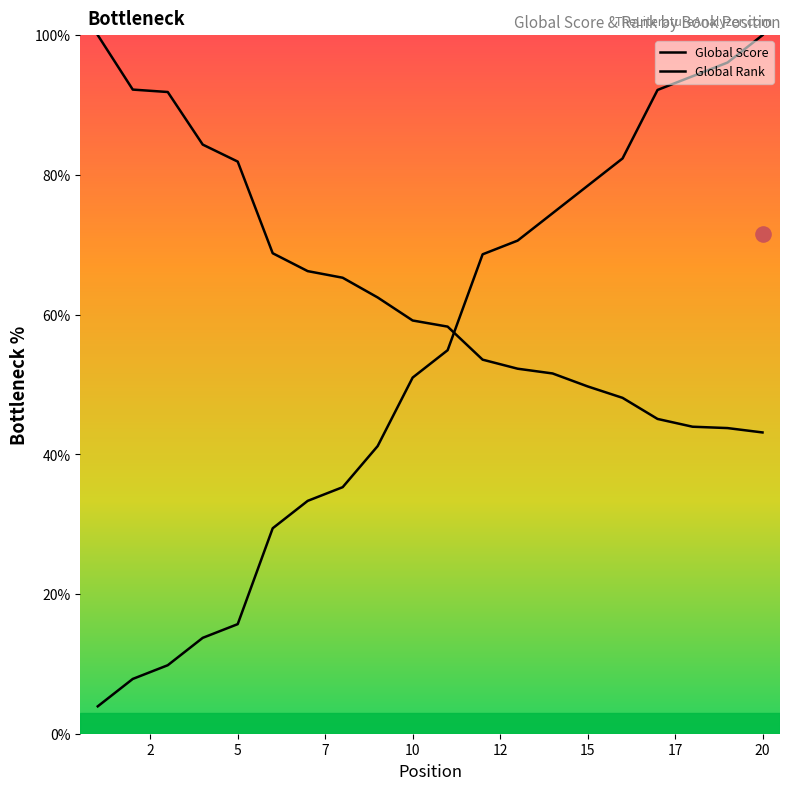

Which series reaches the maximum Y coordinate?

Global Score